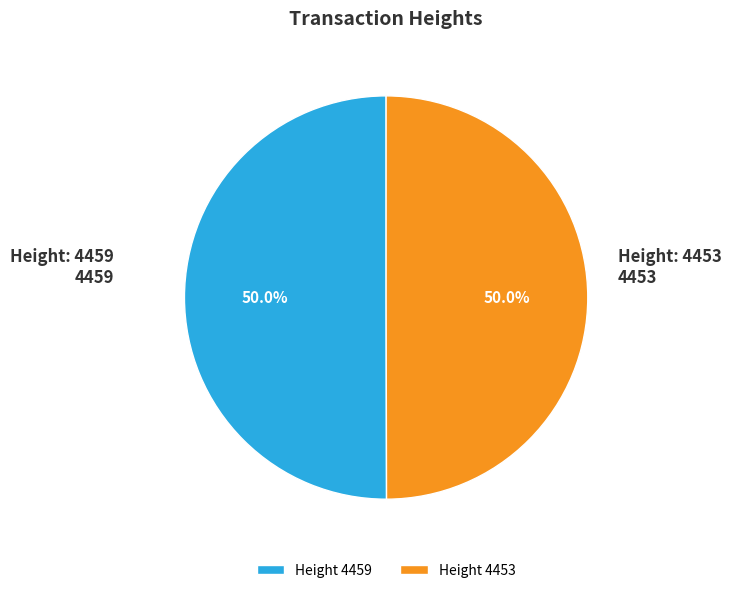

What is the ratio of the value at Height 4459 to the value at Height 4453?

1.0